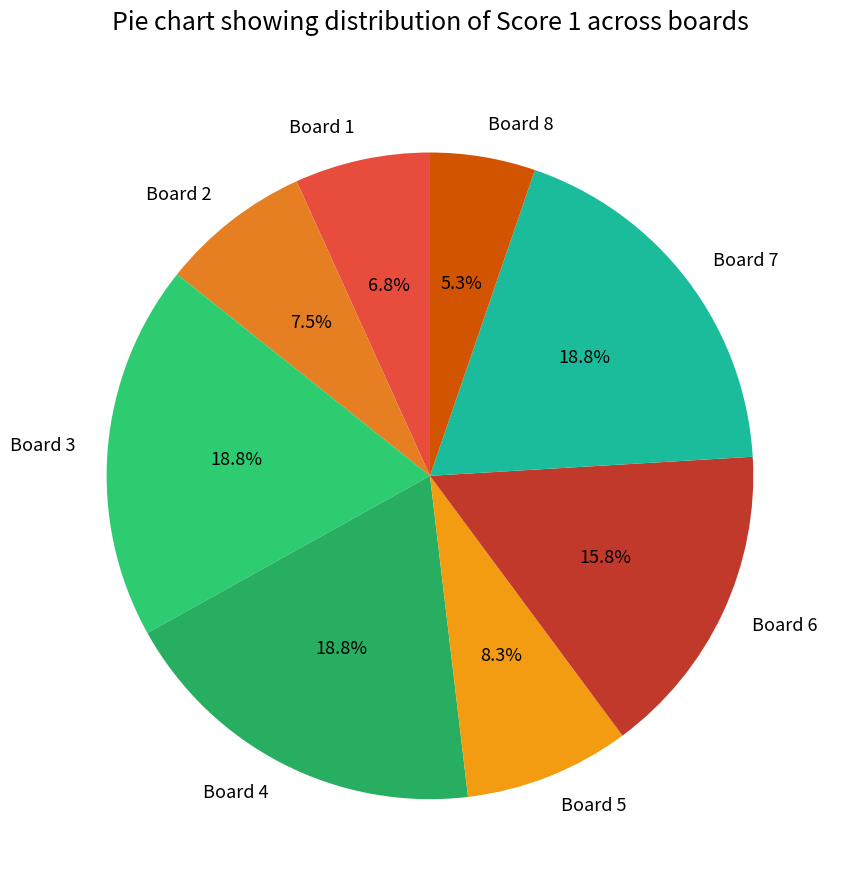

Combined, what portion of the pie is Board 5 and Board 6?

24.1%